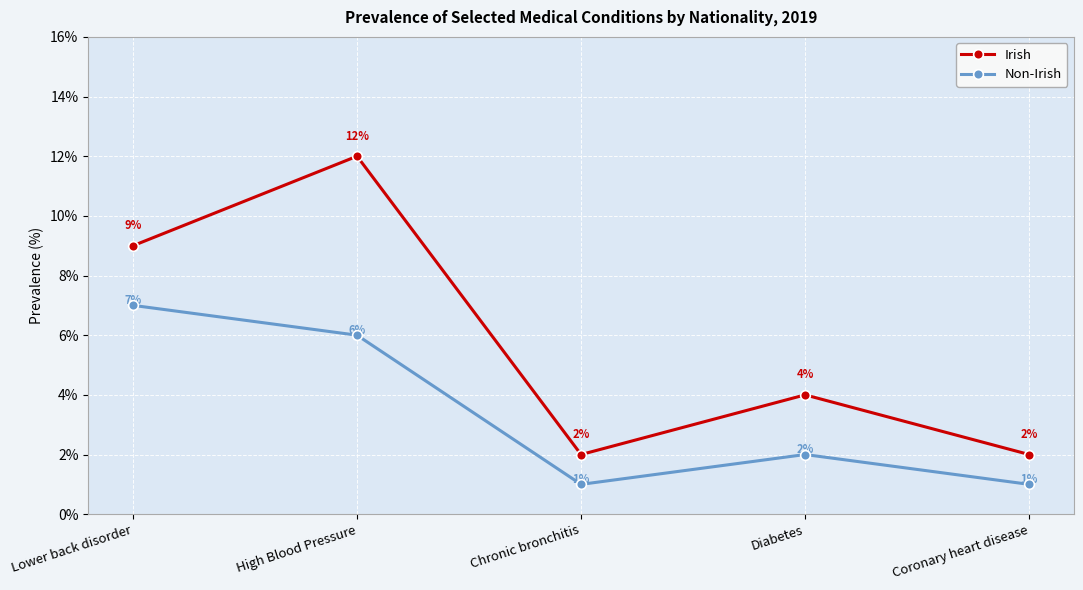

True or false: Irish and Non-Irish cross at least once.

False